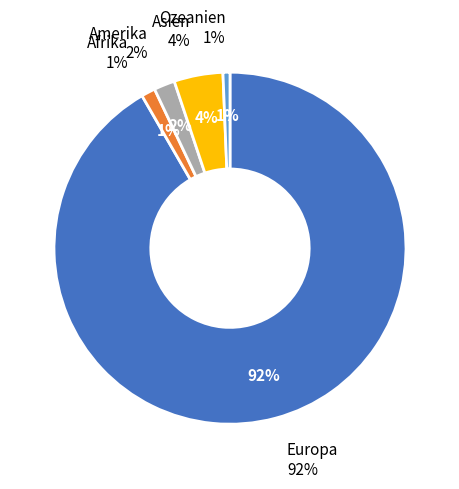

What is the largest slice in the pie chart?

Europa